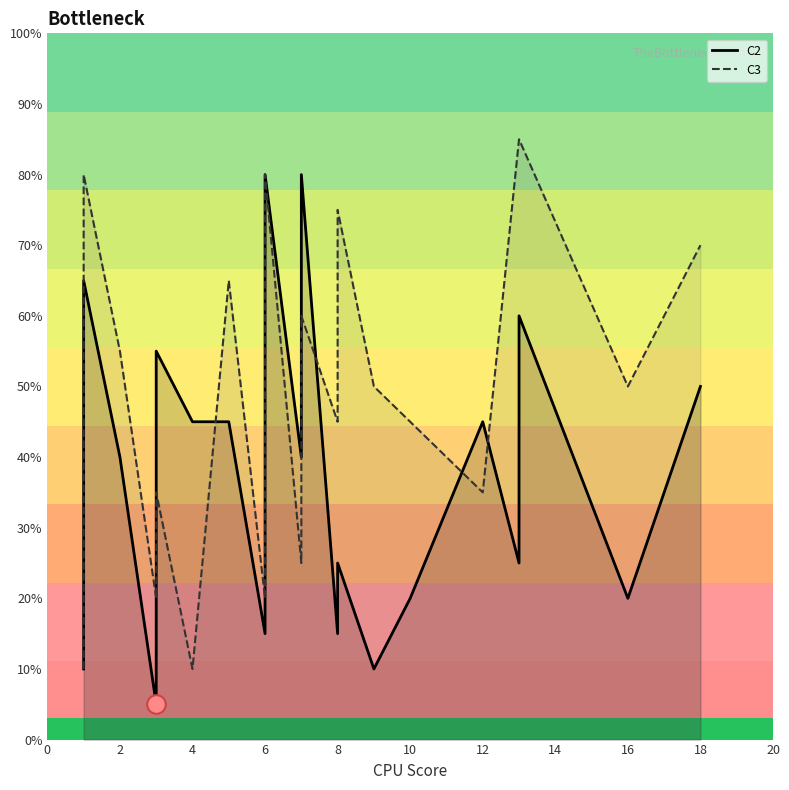

Which series contains the highest Y value?

C3